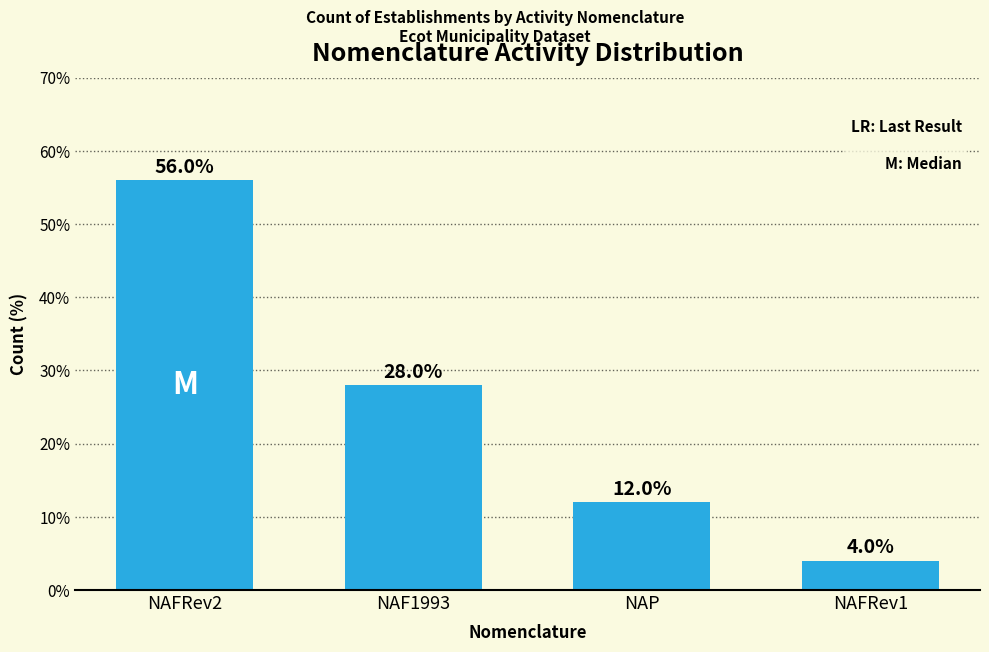

At which category does the chart reach its peak across all series?

NAFRev2